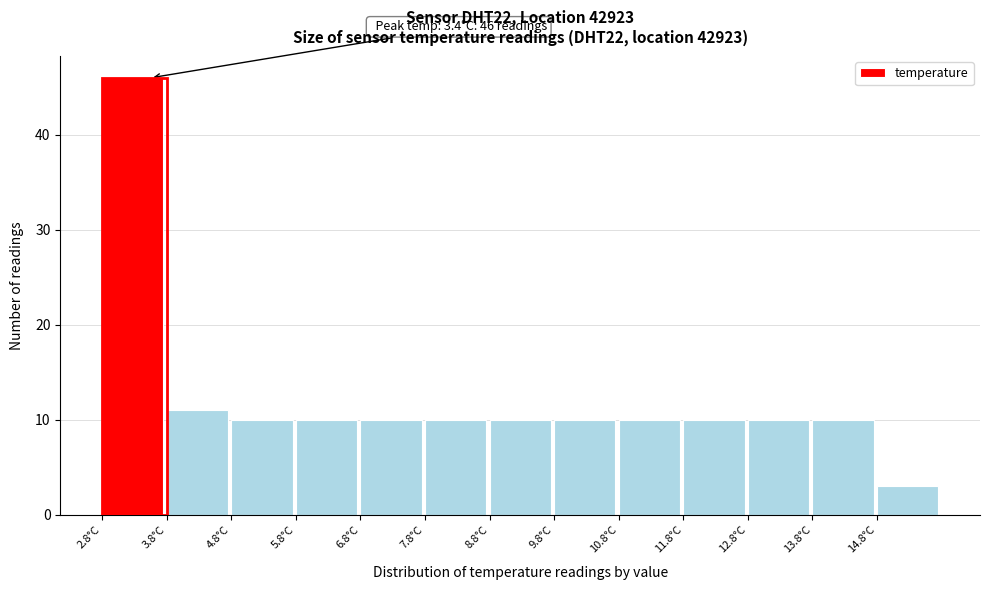

Which range on the x-axis has the tallest bar?

2.75 to 3.75